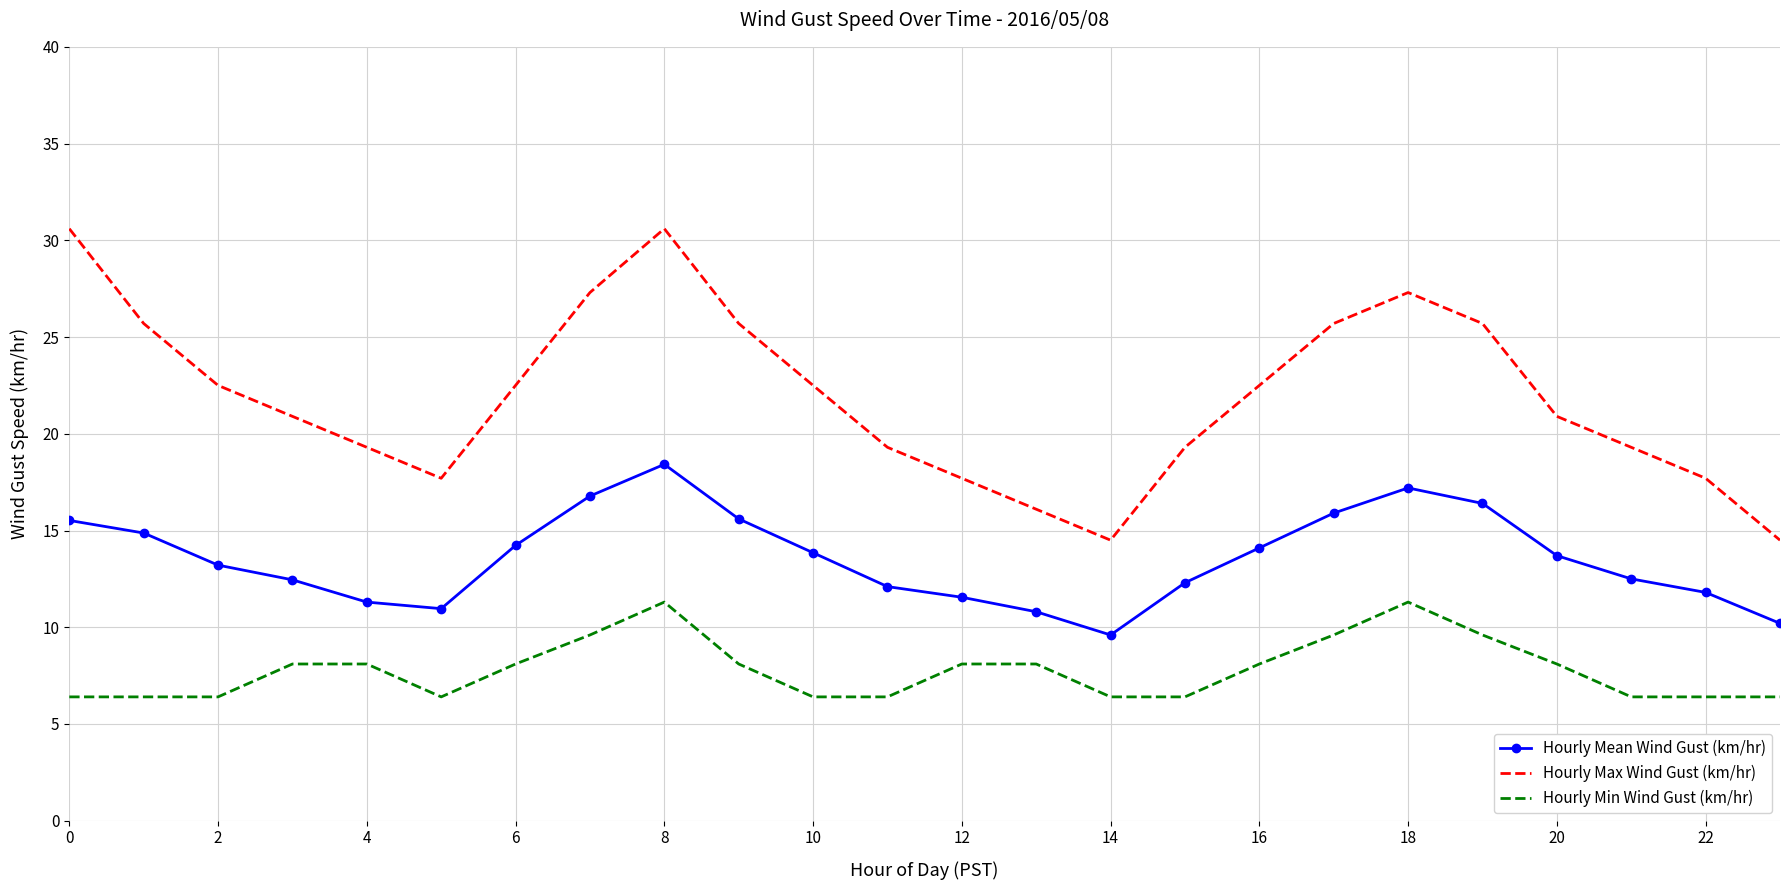

True or false: Hourly Max Wind Gust (km/hr) has more than 1 points higher than both neighbors.

True